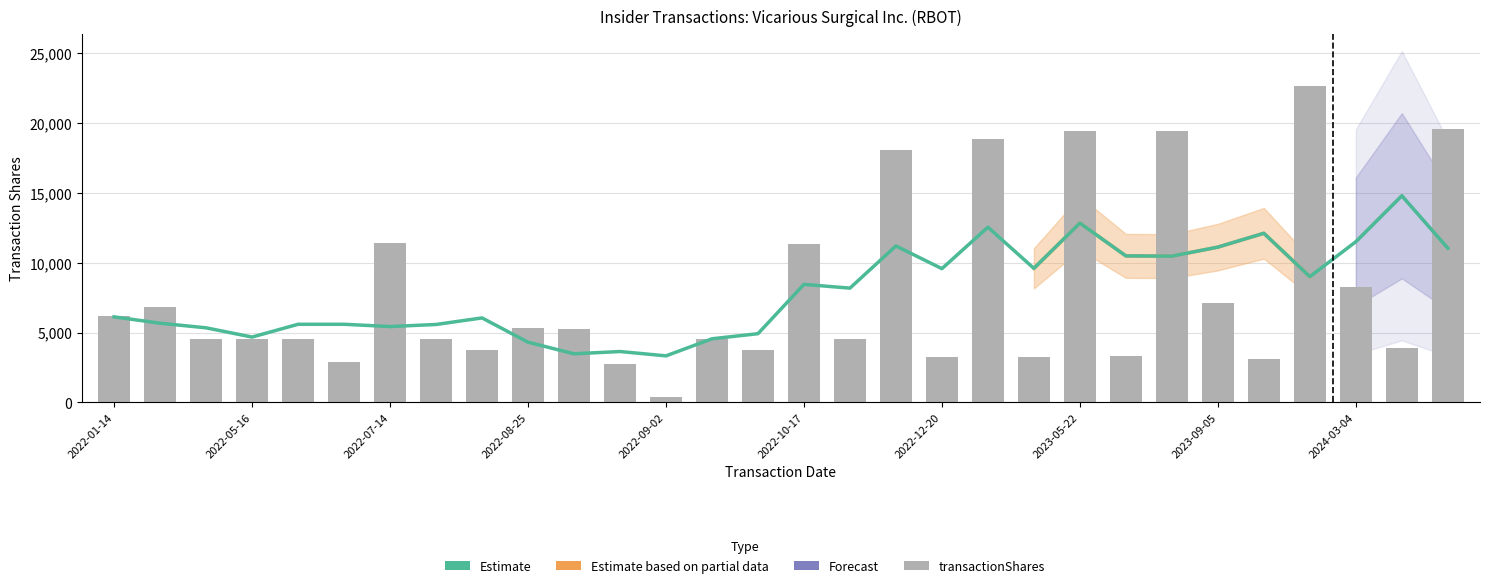

What is the value of the Estimate (trend) bar at the 11th from the left?

3475